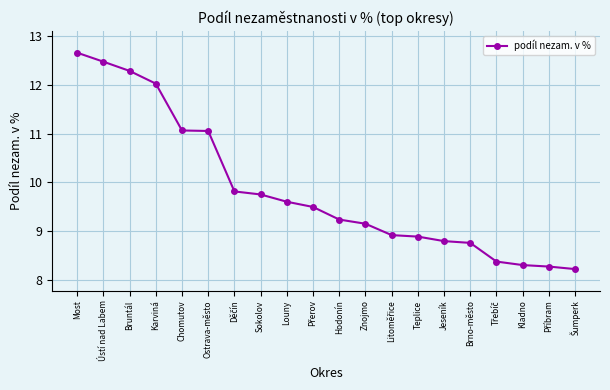

Is it true that the value at Sokolov is 9.8?

True